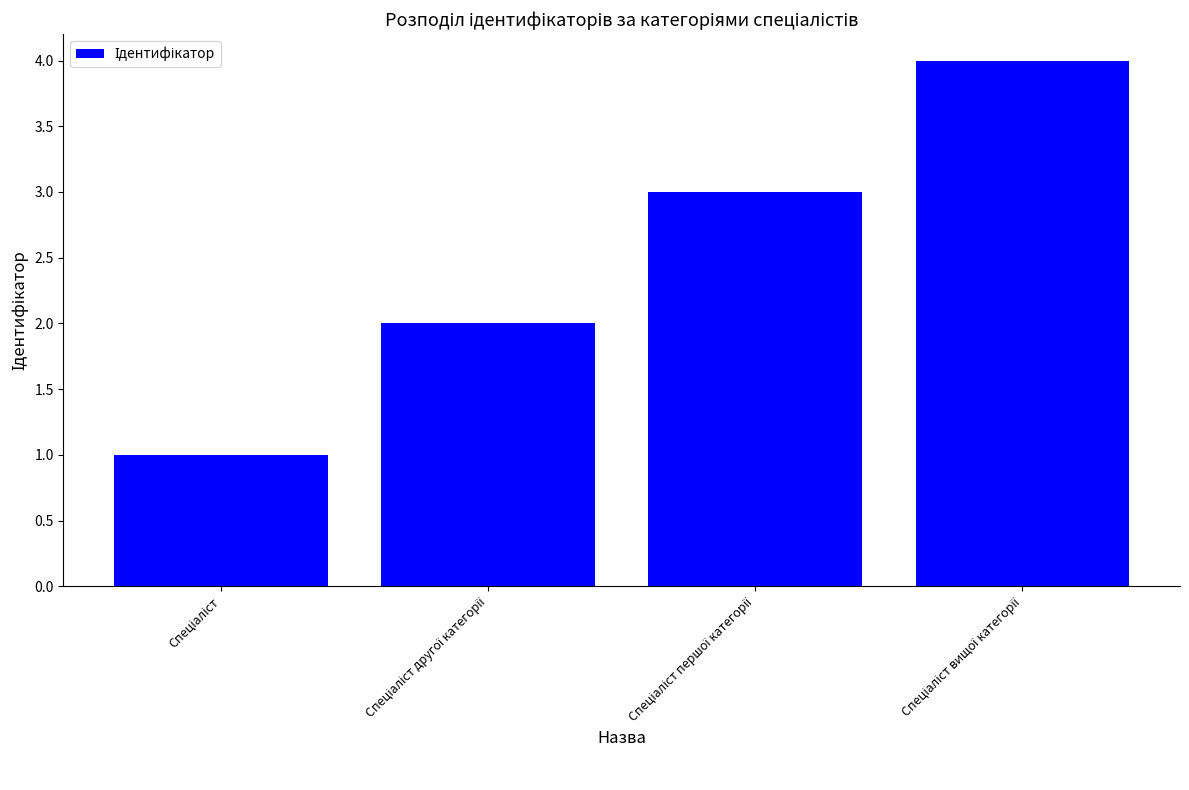

What is the minimum value shown in the chart?

1